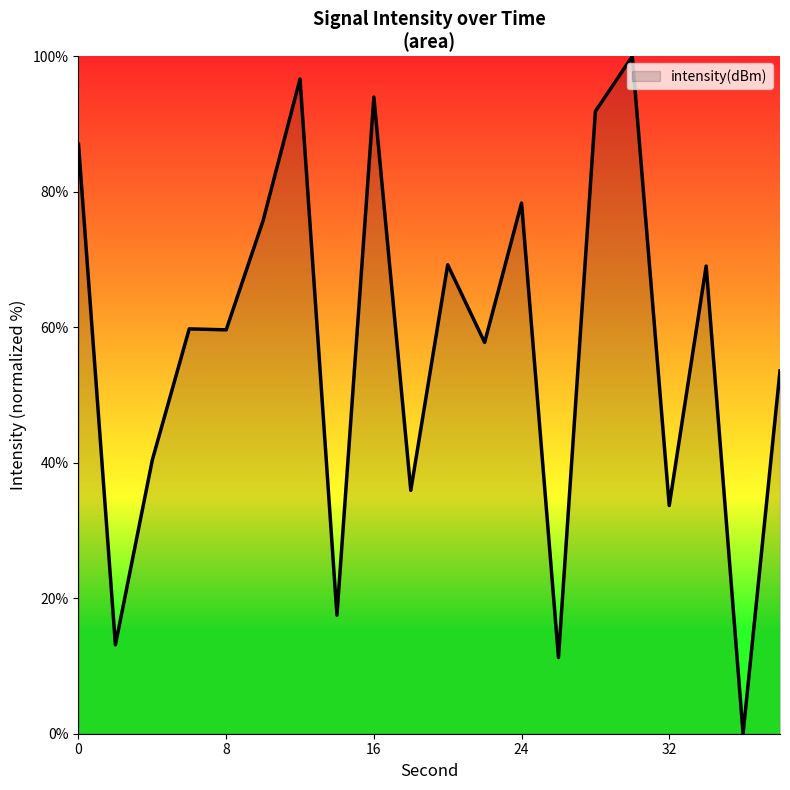

What is the difference between the maximum and minimum values?

100.0